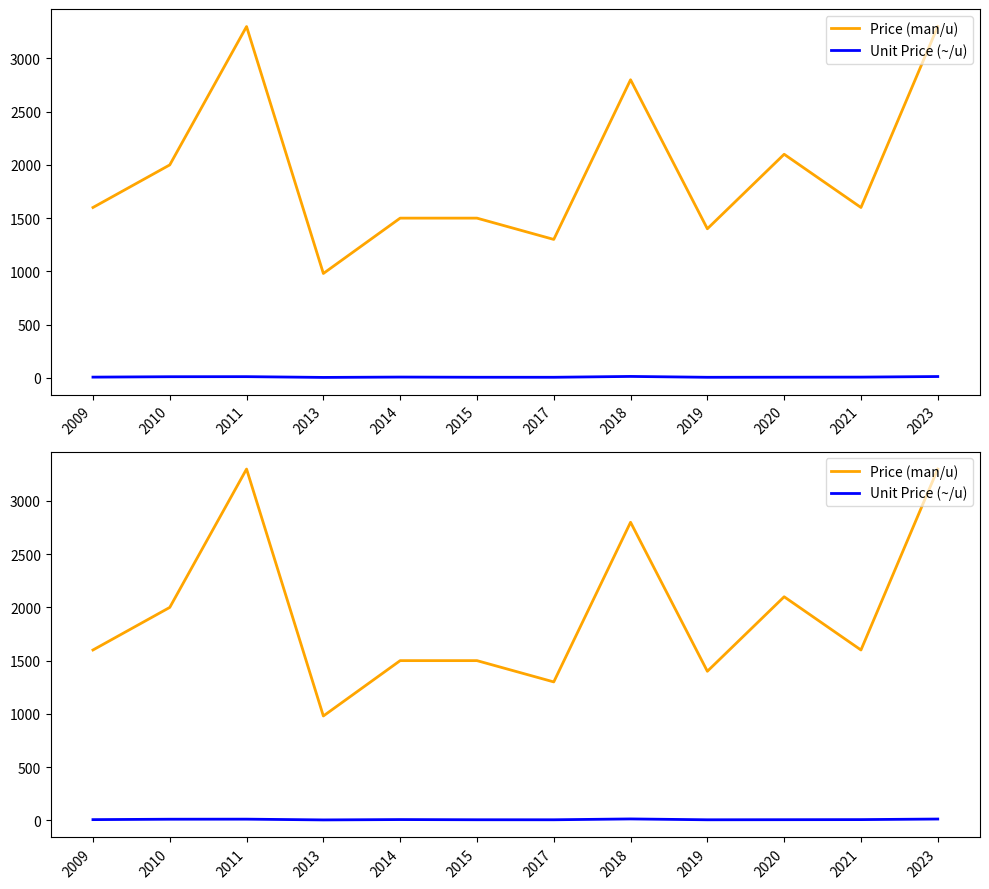

The value of Unit Price (~/u) at 2015 is 5.0. True or false?

True